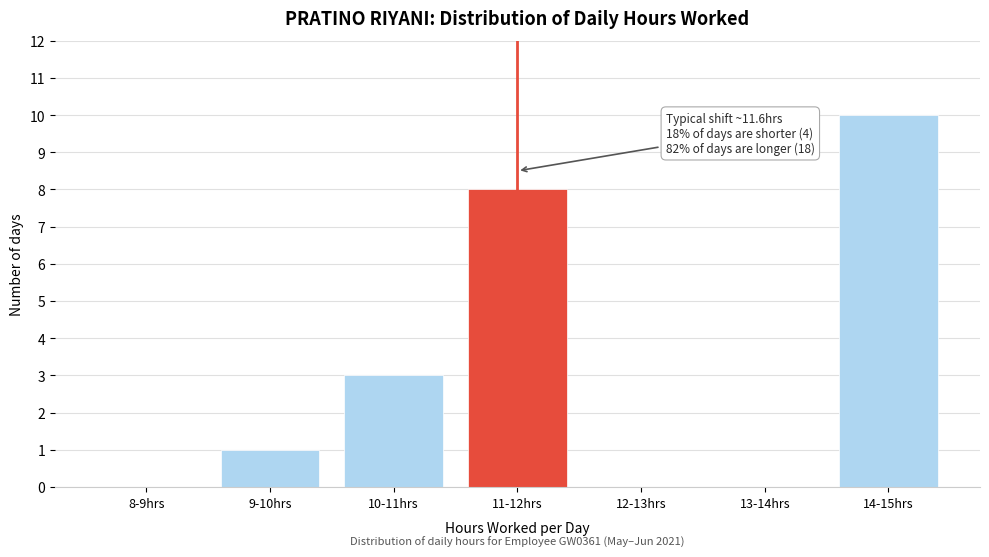

Reading left to right, list all the values displayed in this chart.

8-9hrs=0	9-10hrs=1	10-11hrs=3	11-12hrs=8	12-13hrs=0	13-14hrs=0	14-15hrs=10